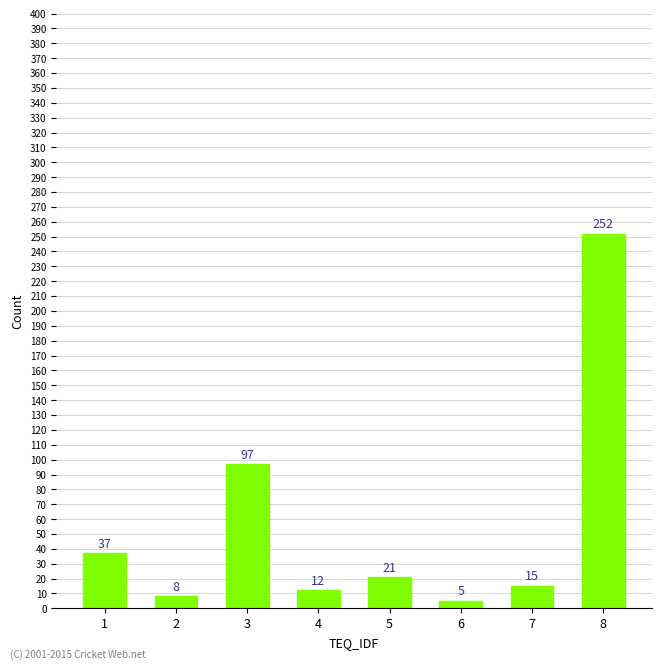

Between 1 and 3, which is larger?

3